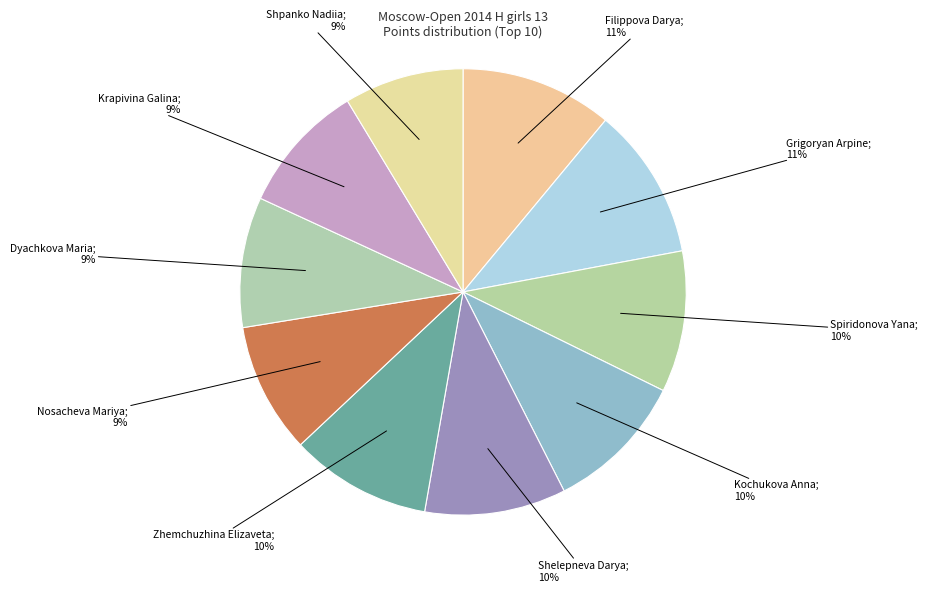

How many segments does this pie chart have?

10